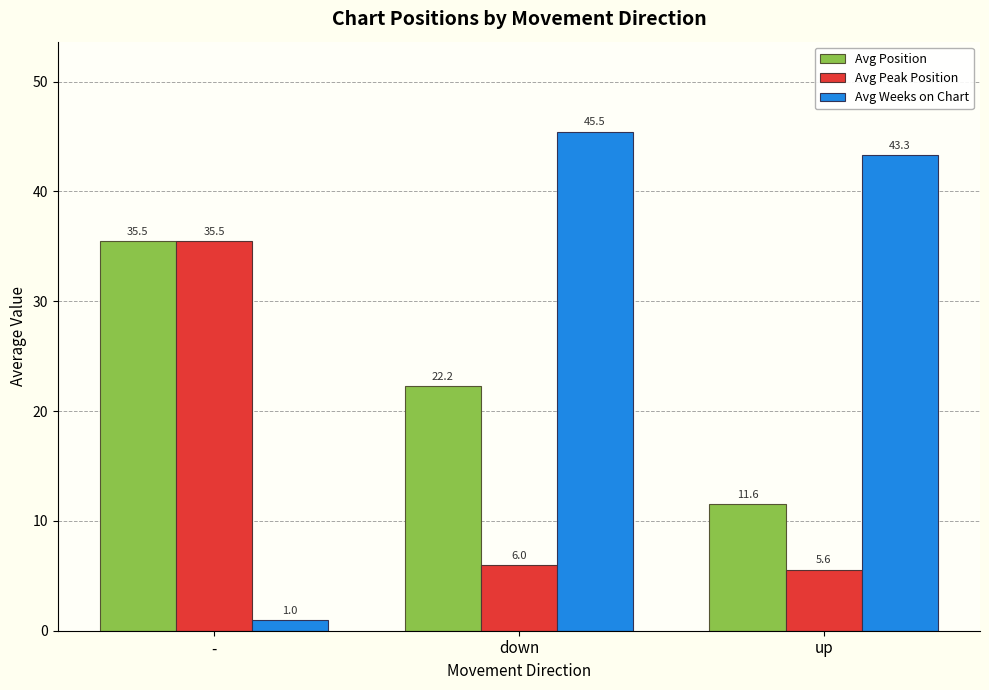

What is the smallest value displayed?

1.0